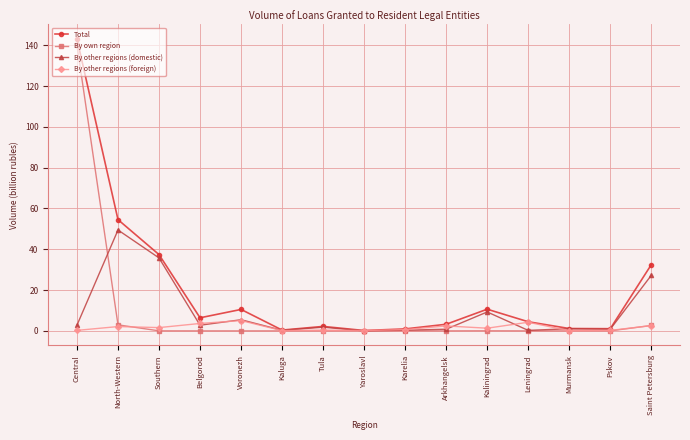

What is the value of the By other regions (foreign) point at the 12th from the left?

4.2